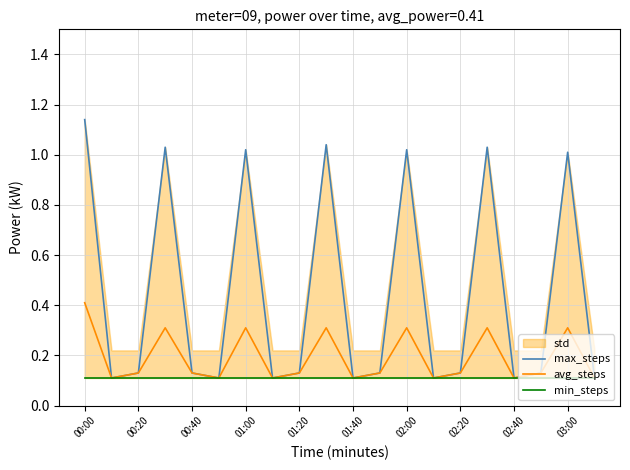

Which category has the highest value across all series?

00:00